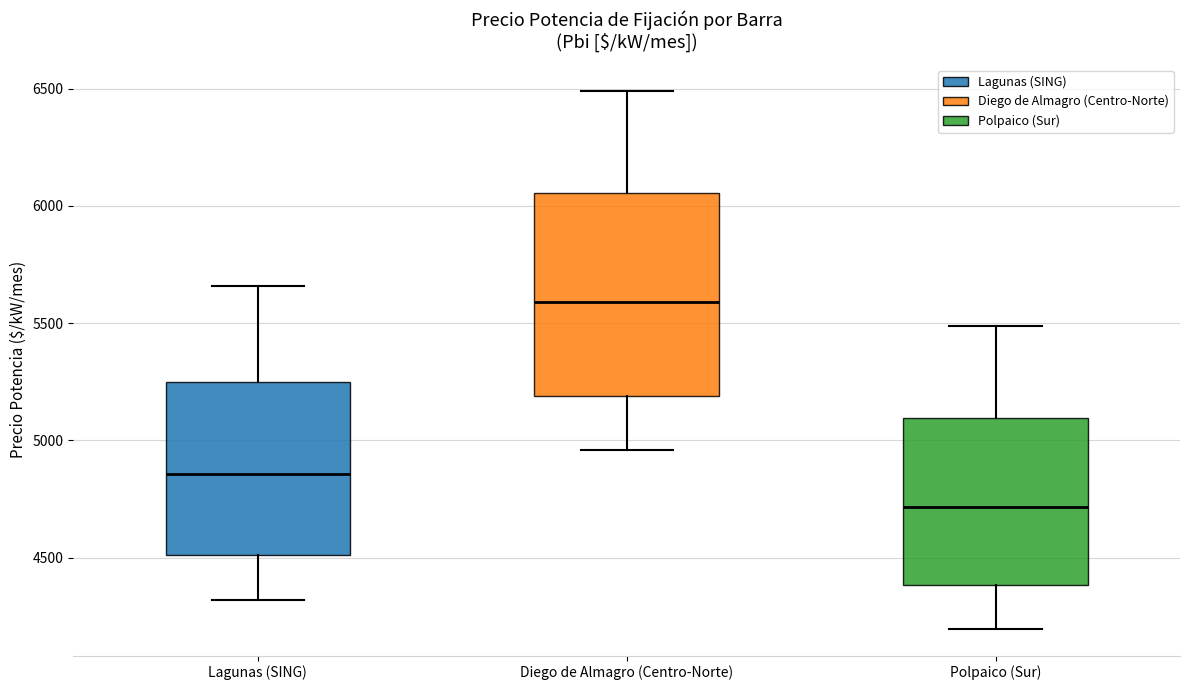

Which box's median line is the lowest?

Polpaico (Sur)